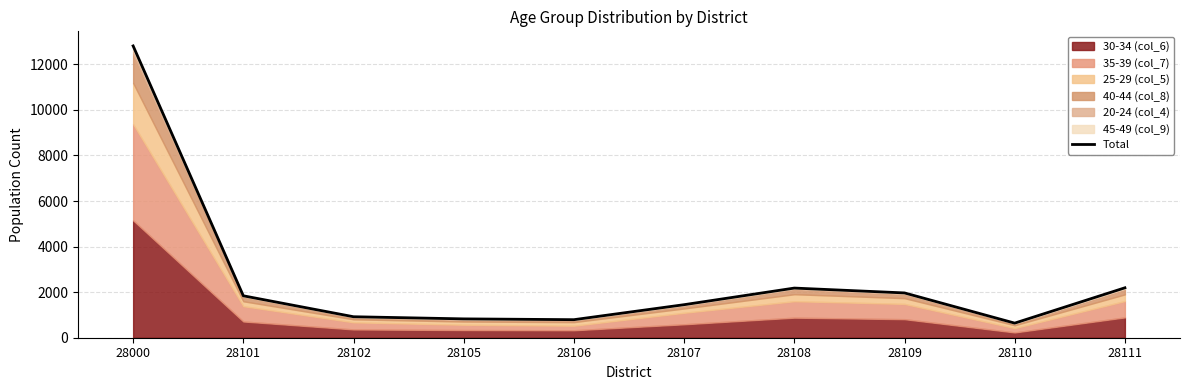

How many values exceed 1840?

4